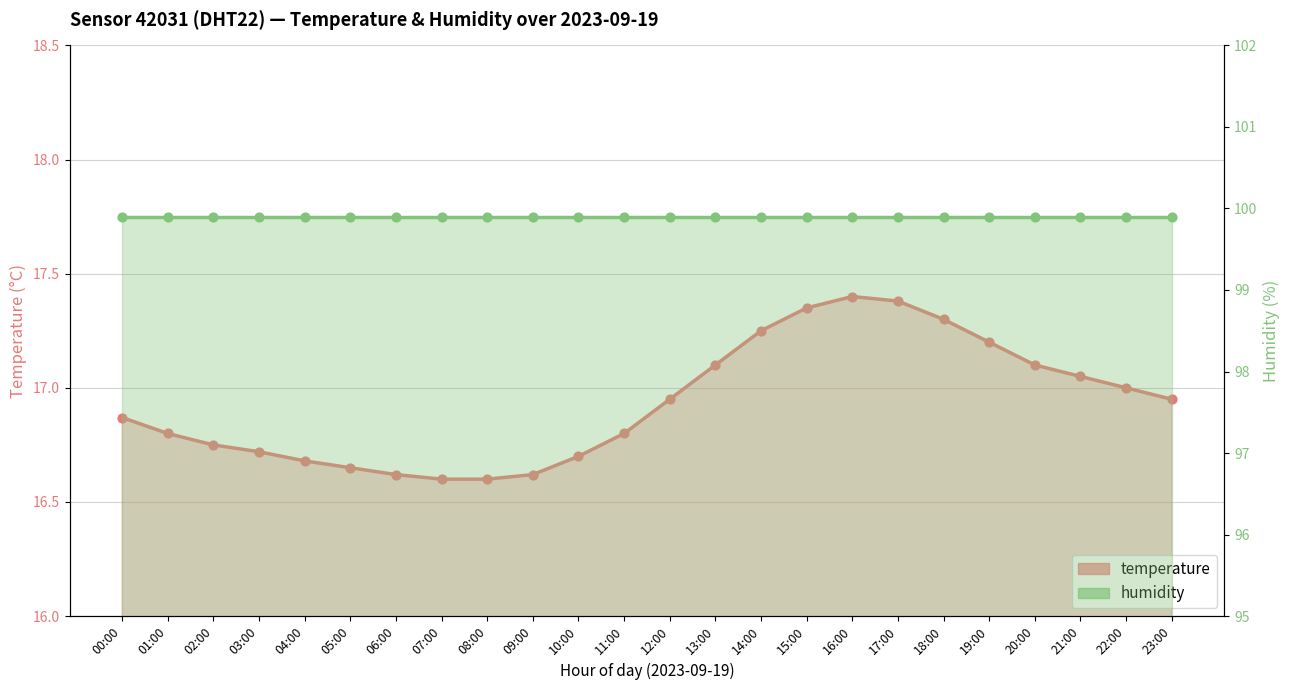

Which has a higher value, 09:00 or 11:00?

11:00